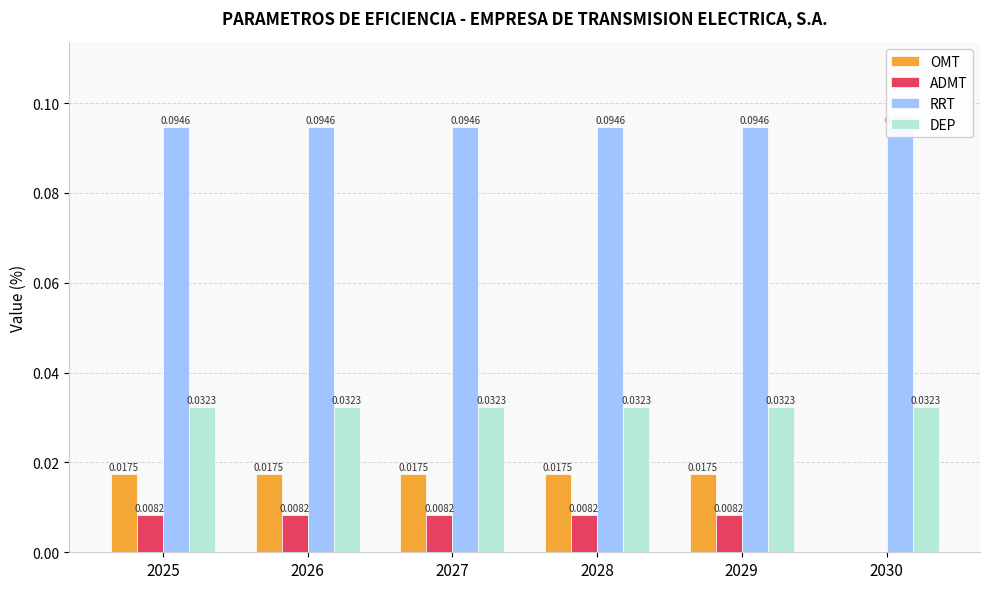

The value of RRT at 2027 is 0.1. True or false?

True